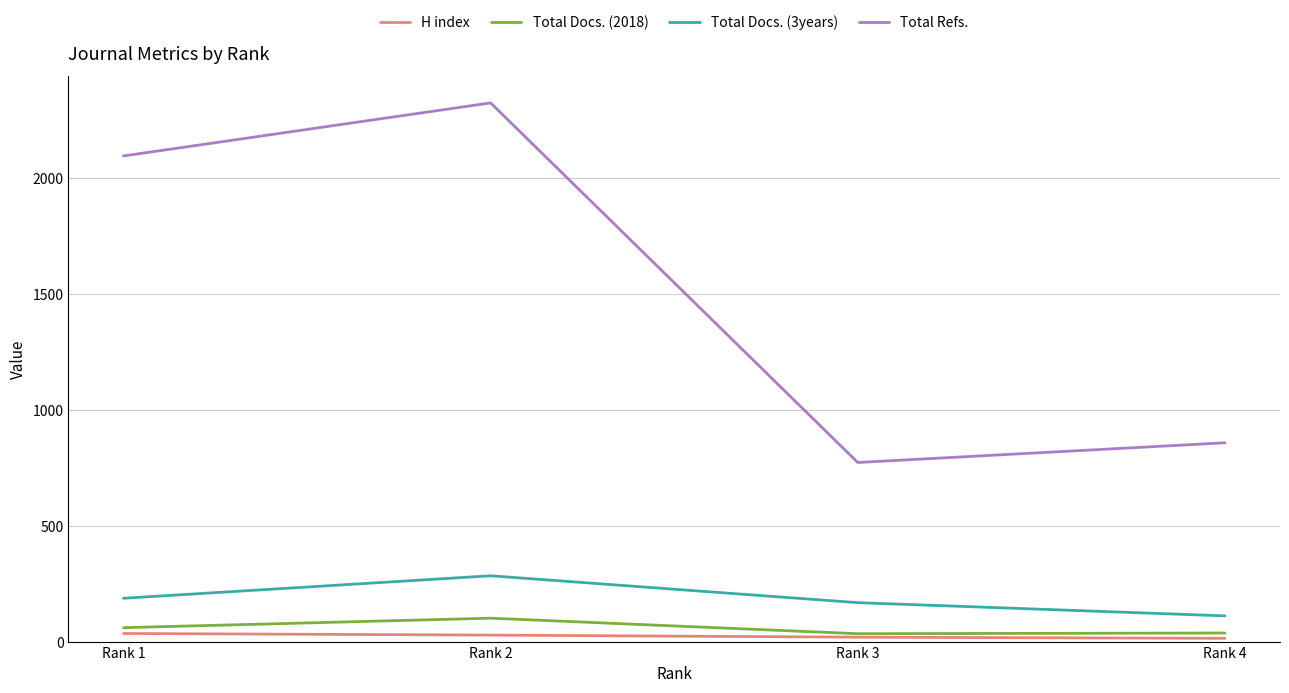

True or false: H index has more than 1 interior local peaks.

False